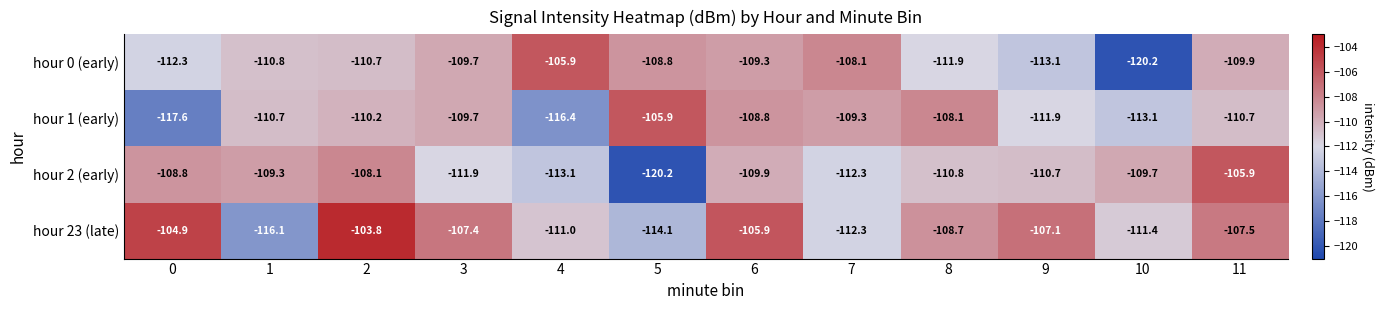

Which series changed the most between 5 and 9?

hour 2 (early)